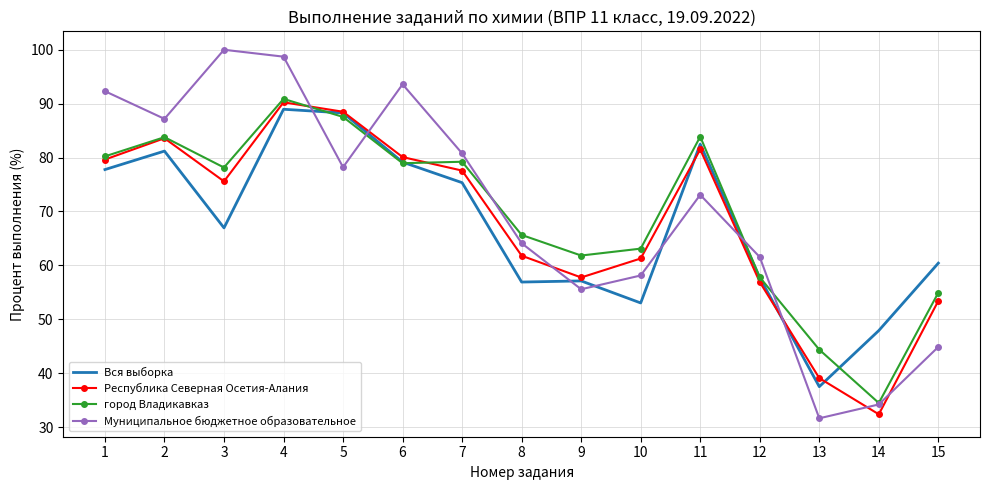

What is the maximum value shown in the chart?

100.0